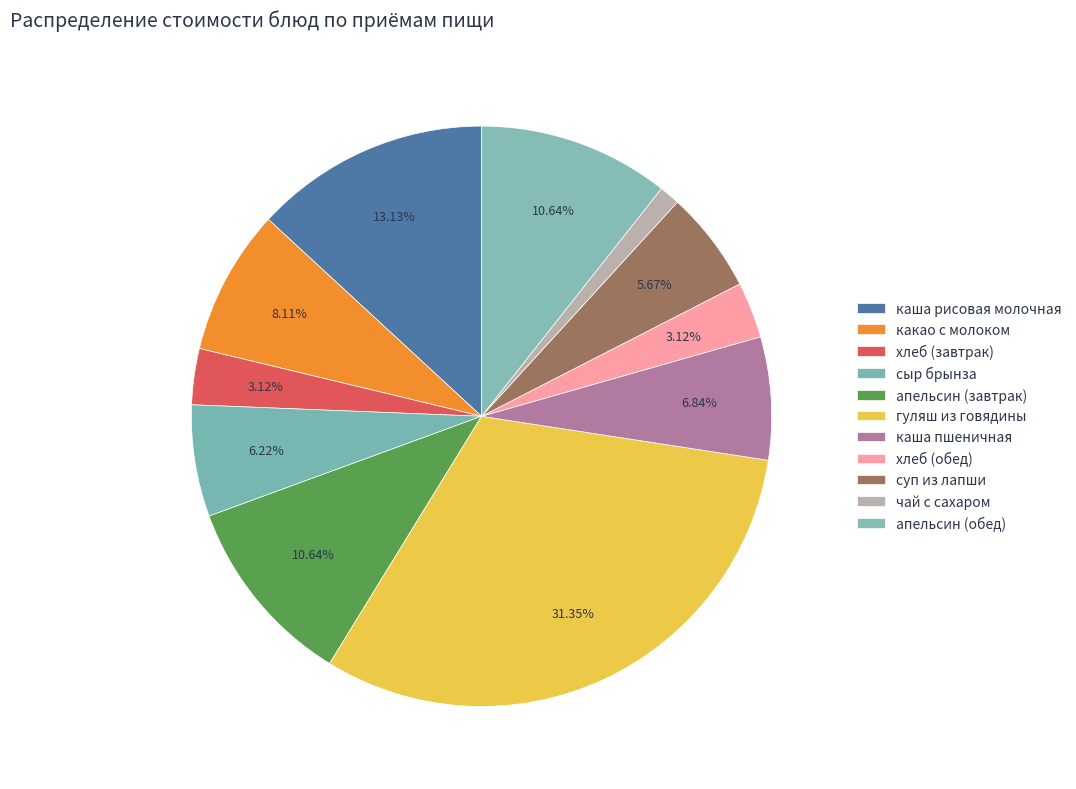

How many slices are in this pie chart?

11